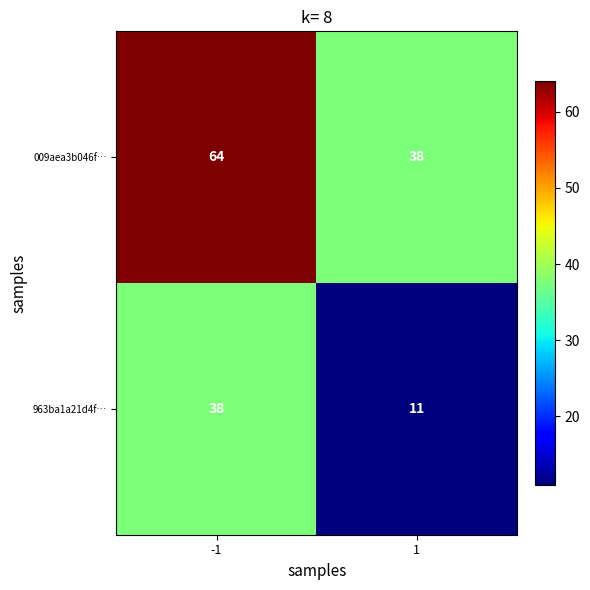

The value of 963ba1a21d4f… at -1 is 38. True or false?

True